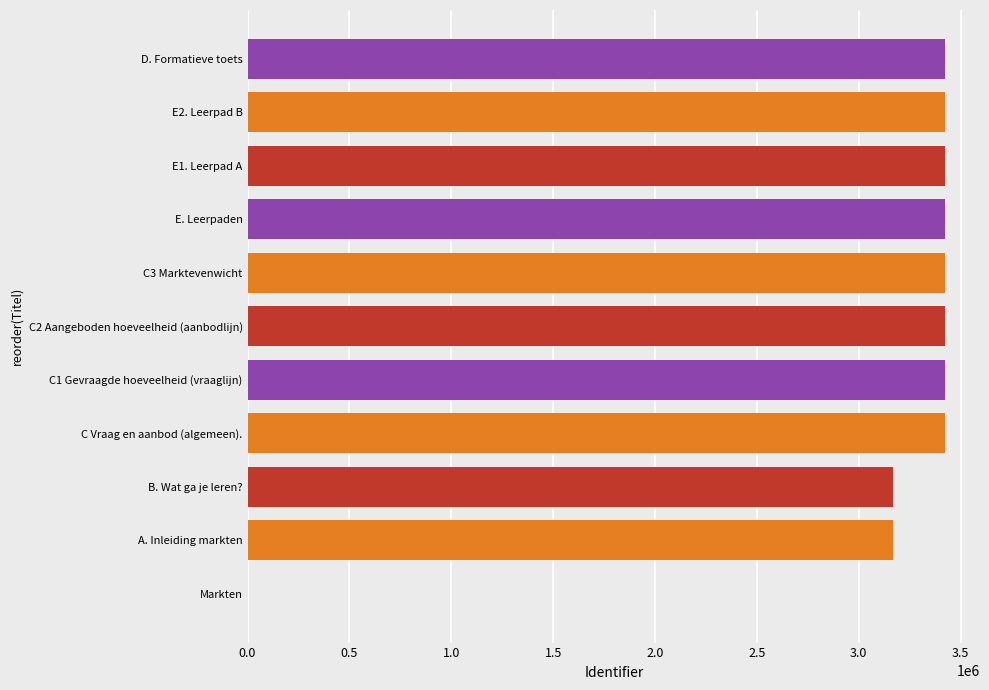

The value at A. Inleiding markten is 1336305. True or false?

False